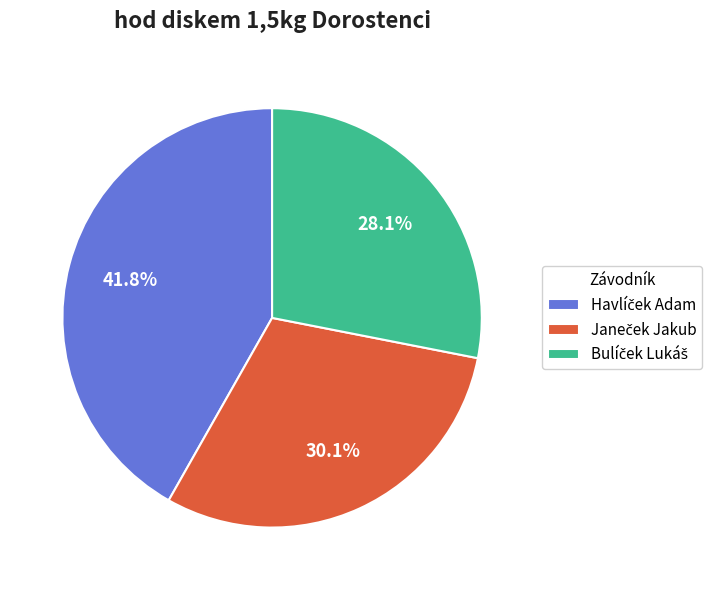

Is there a majority slice in this chart?

No